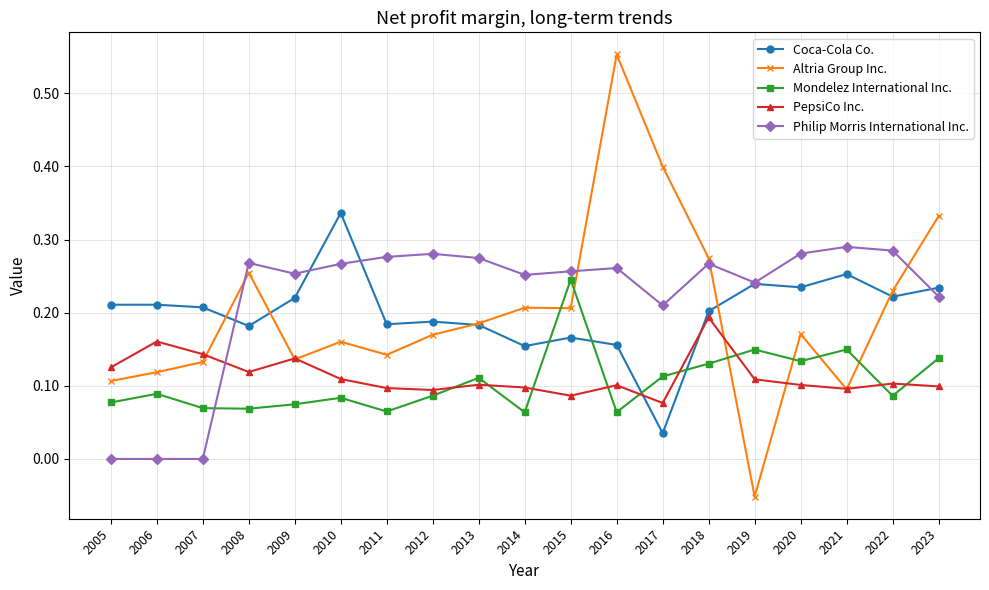

Is the value of PepsiCo Inc. at 2012 greater than the value of Altria Group Inc. at 2006?

No